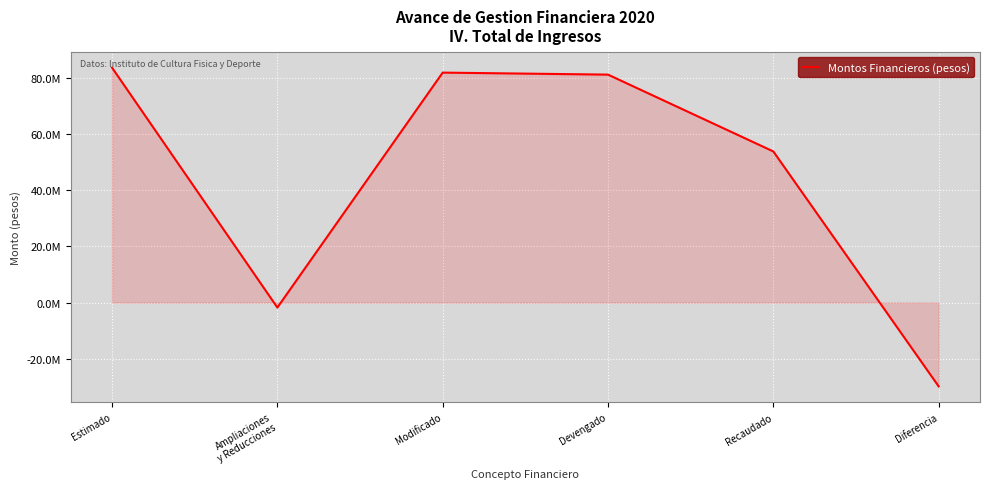

Does the chart display data point markers on the line(s)?

No